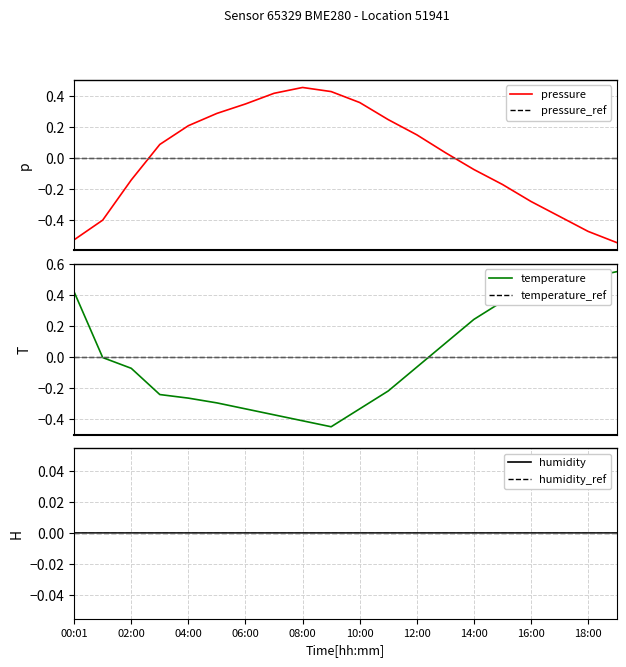

True or false: humidity and pressure_ref intersect in this chart.

False